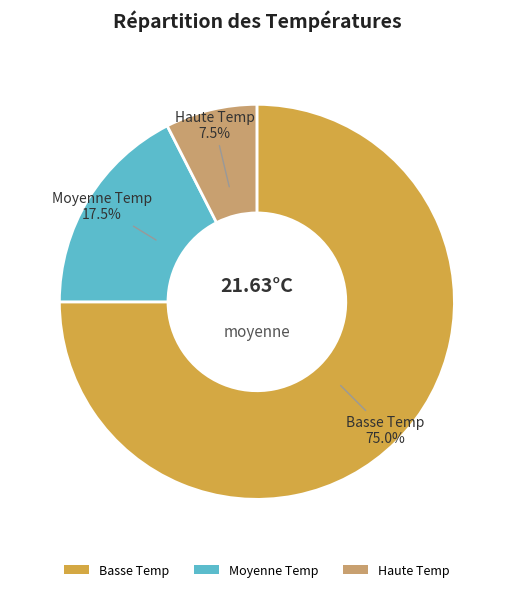

Do Moyenne Temp and Haute Temp together represent more than half of the pie?

No